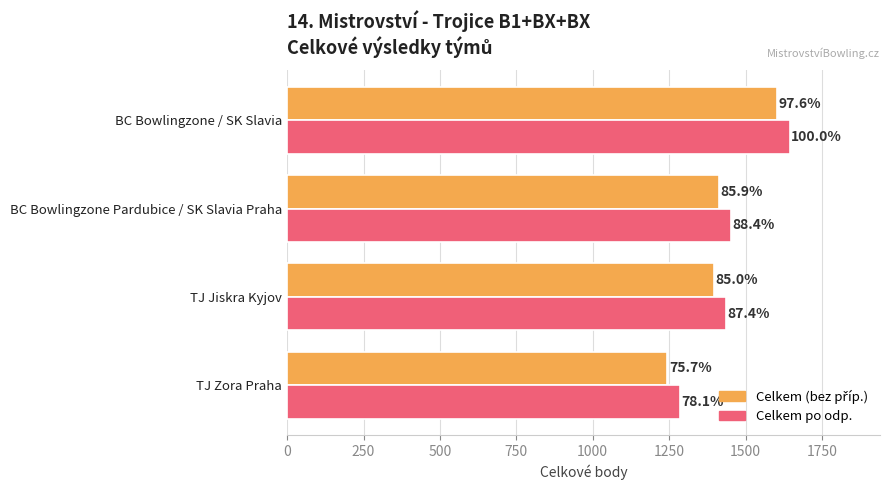

What is the value of the Celkem (bez příp.) bar at the 4th from the left?

1244